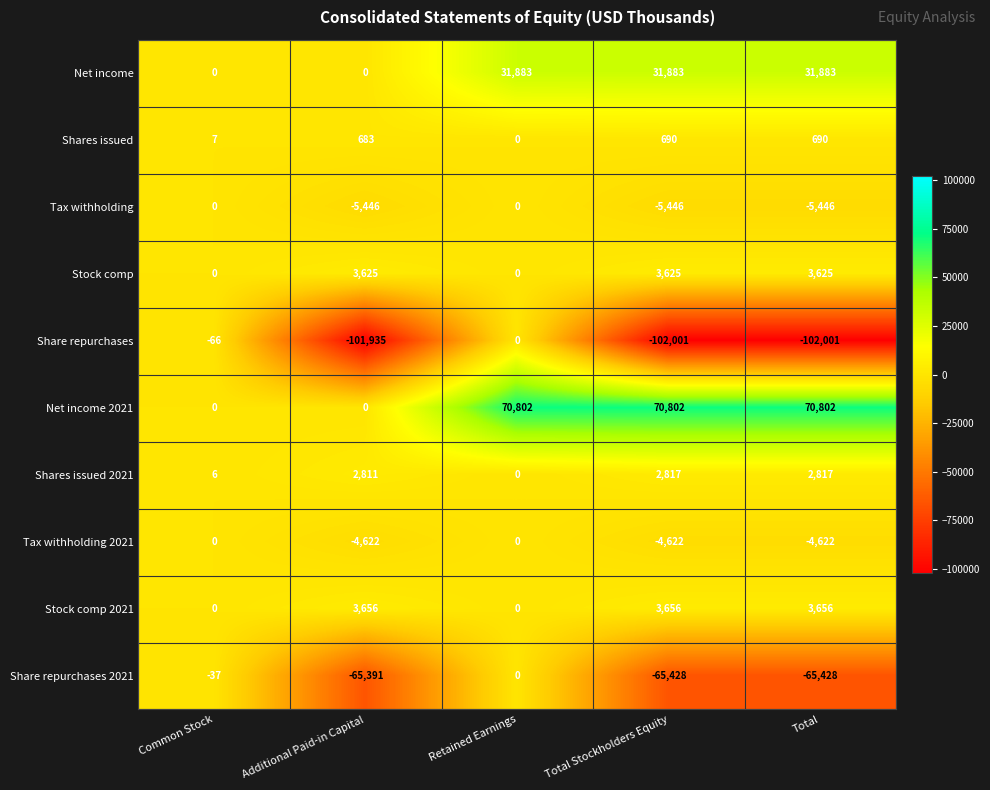

Rank the series at Total Stockholders Equity from highest to lowest value.

Net income 2021, Net income, Stock comp 2021, Stock comp, Shares issued 2021, Shares issued, Tax withholding 2021, Tax withholding, Share repurchases 2021, Share repurchases